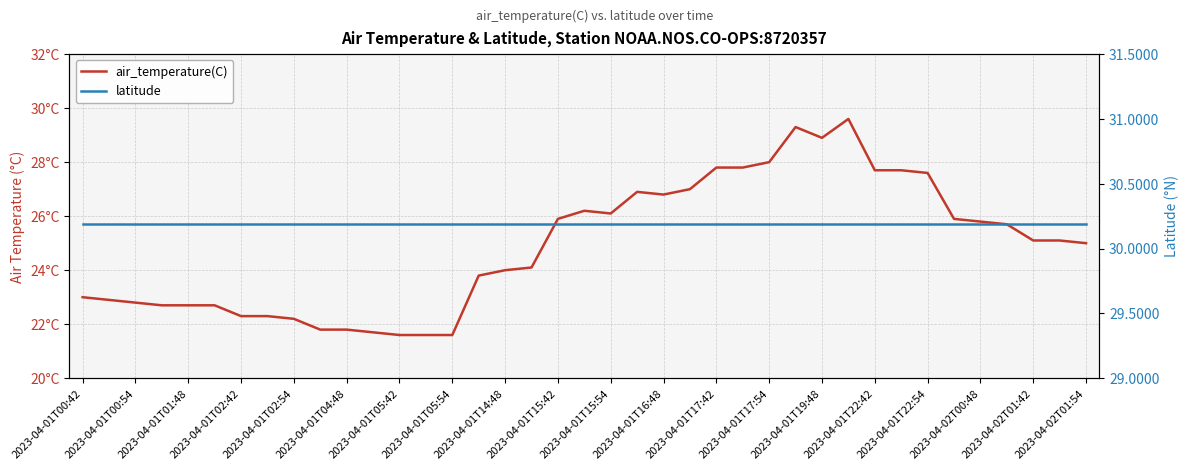

What position from the right is 2023-04-01T00:54?

38